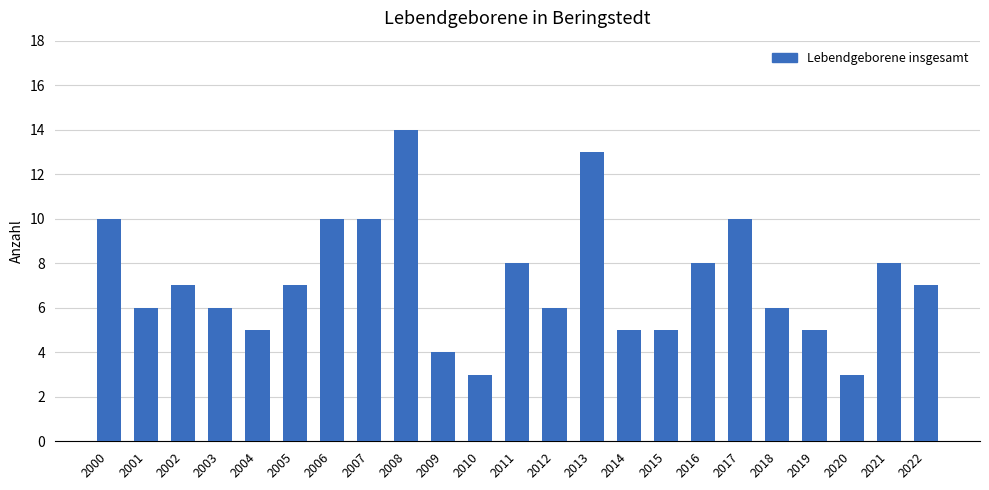

Reading left to right, transcribe all the data shown in this chart.

2000=10	2001=6	2002=7	2003=6	2004=5	2005=7	2006=10	2007=10	2008=14	2009=4	2010=3	2011=8	2012=6	2013=13	2014=5	2015=5	2016=8	2017=10	2018=6	2019=5	2020=3	2021=8	2022=7